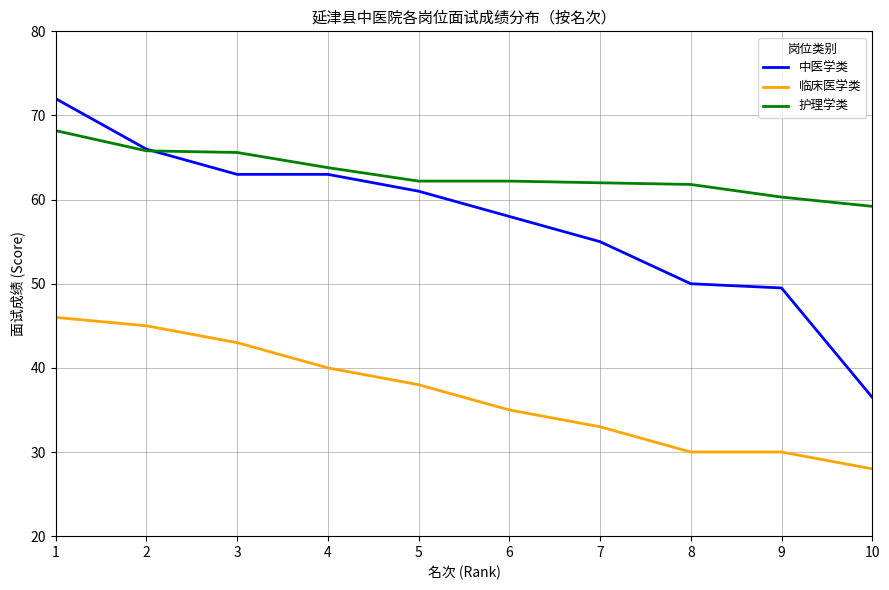

Does the chart display data point markers on the line(s)?

No